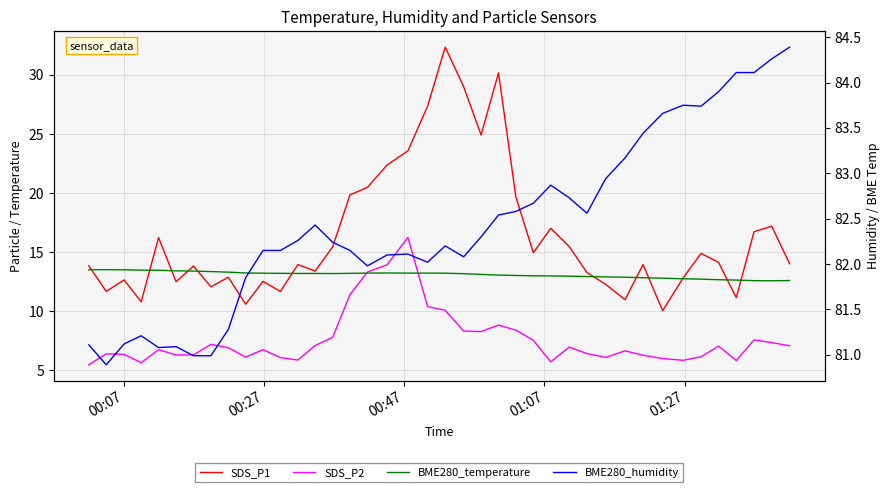

What is the difference between the second highest and second lowest values in the BME280_temperature series?

0.9